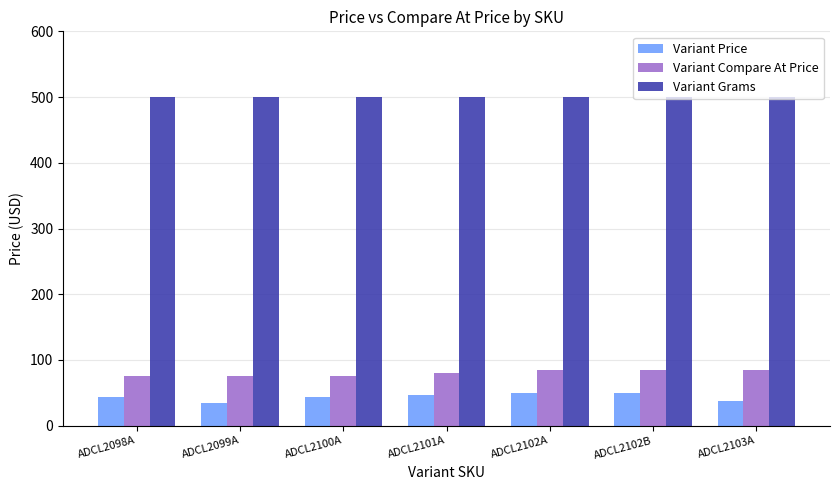

How many Variant Compare At Price values are between 75 and 85?

7